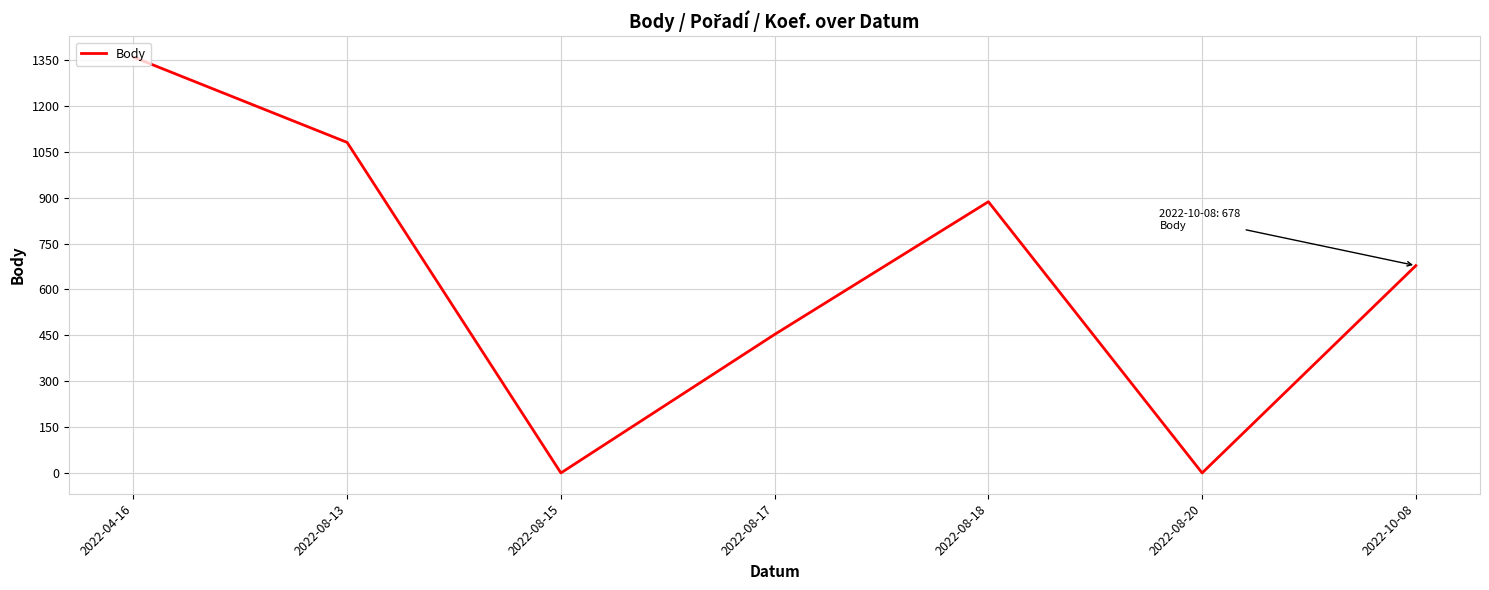

Count the number of data series in this chart.

1